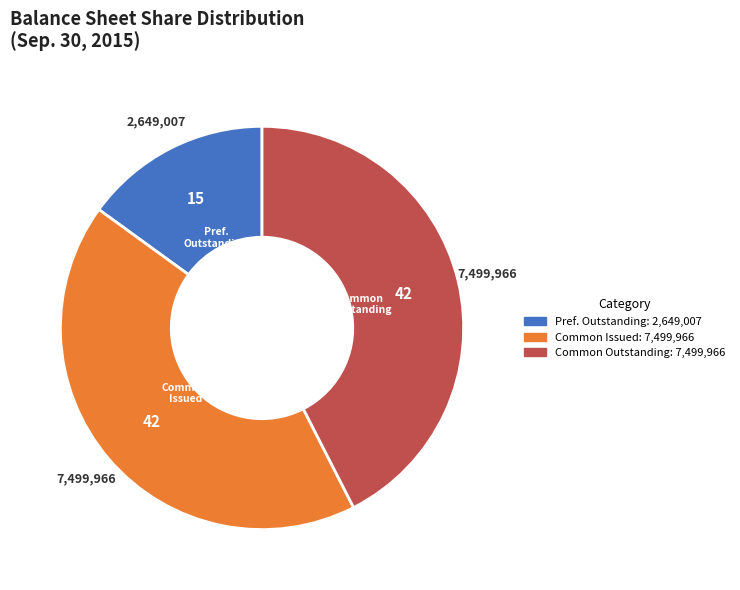

Is there any slice that represents more than half of the pie?

No